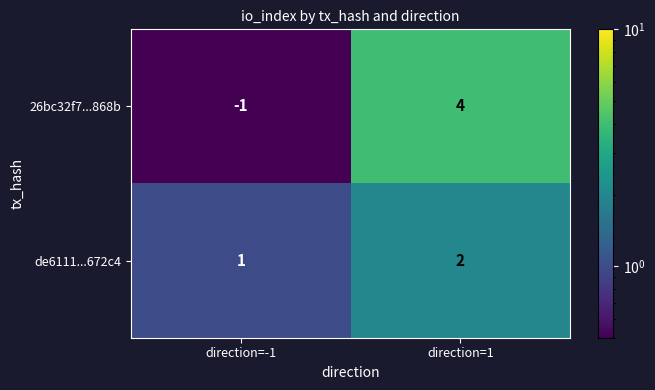

What is the difference between the highest and lowest values at direction=1?

2